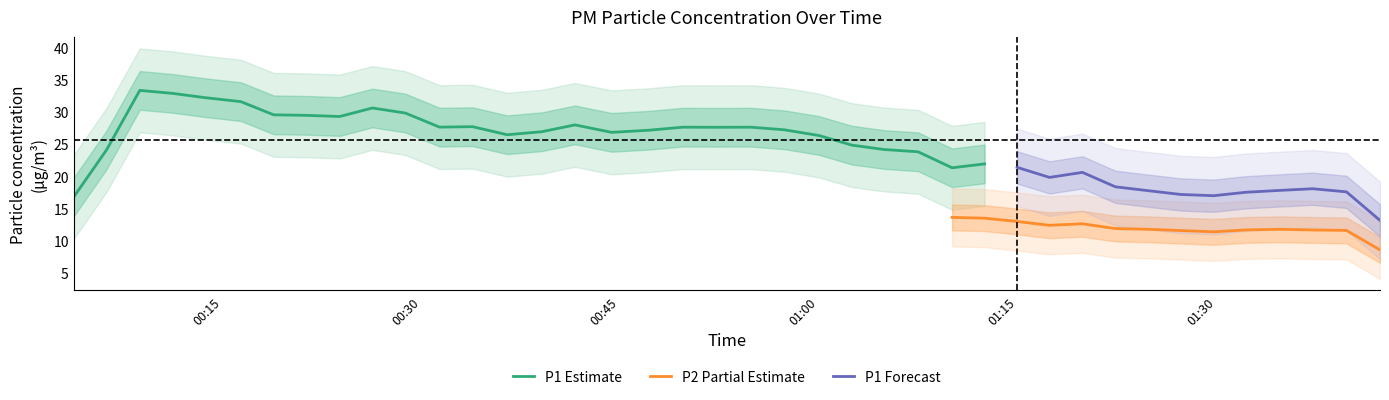

Which series has the largest total across all categories?

P1